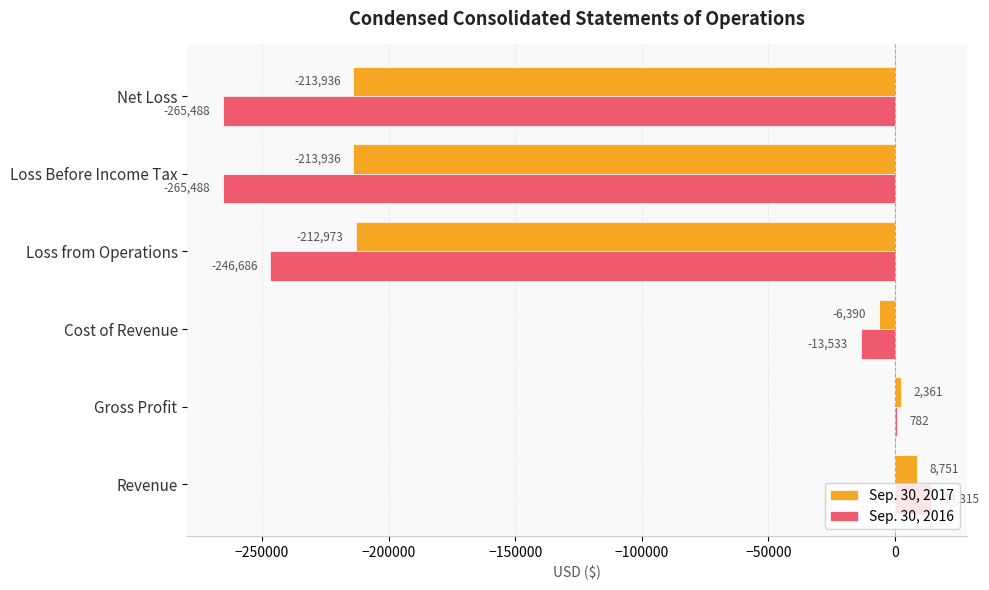

Is it true that Sep. 30, 2016 equals 2967 at Revenue?

False